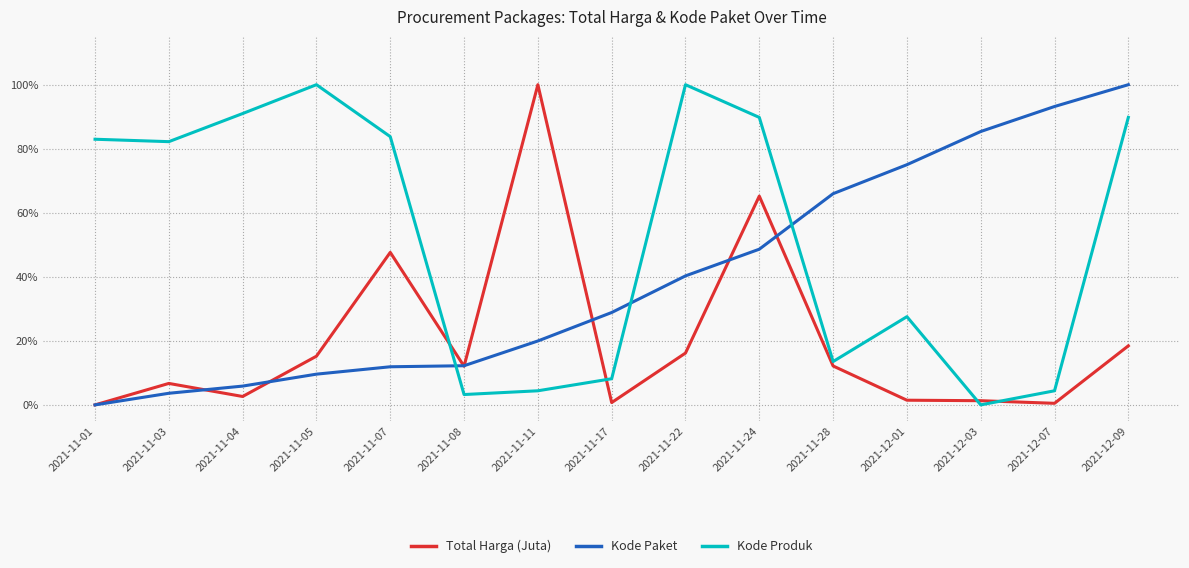

Reading right to left, extract all data points from this chart.

Total Harga (Juta): 0.2	0.0	0.0	0.0	0.1	0.7	0.2	0.0	1.0	0.1	0.5	0.2	0.0	0.1	0.0
Kode Paket: 1.0	0.9	0.9	0.8	0.7	0.5	0.4	0.3	0.2	0.1	0.1	0.1	0.1	0.0	0.0
Kode Produk: 0.9	0.0	0.0	0.3	0.1	0.9	1.0	0.1	0.0	0.0	0.8	1.0	0.9	0.8	0.8